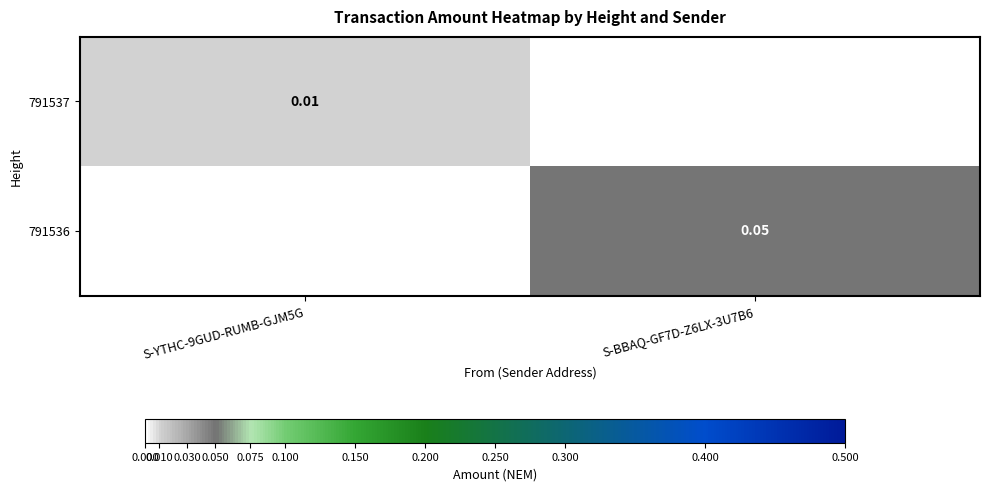

Is the value of 791536 at S-BBAQ-GF7D-Z6LX-3U7B6 greater than the value of 791537 at S-BBAQ-GF7D-Z6LX-3U7B6?

Yes